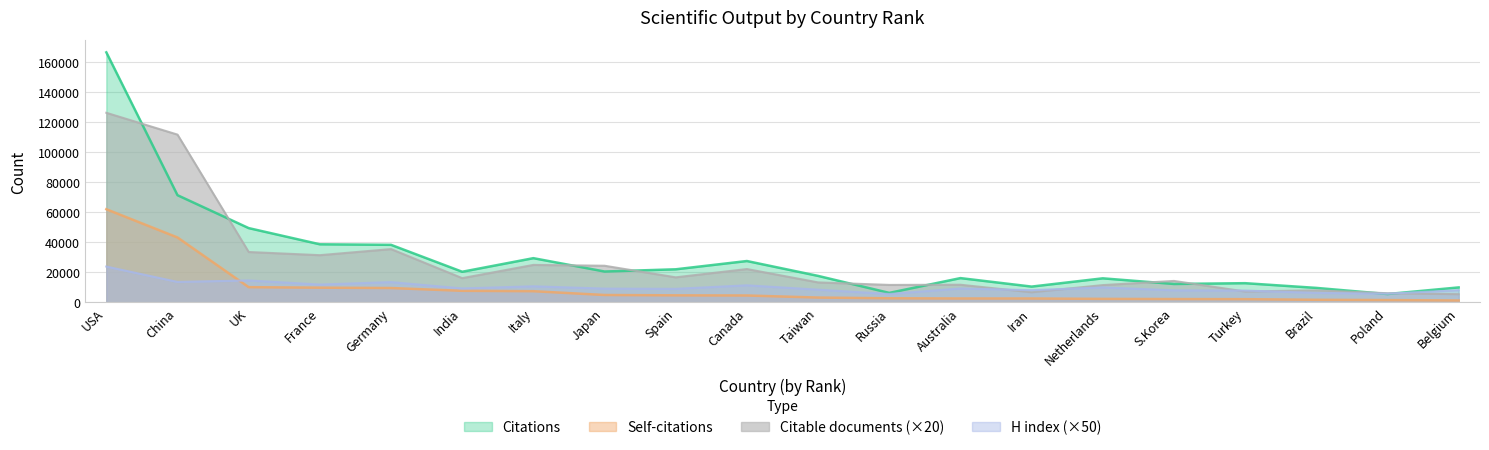

What is the total value across all series at Iran?

28061